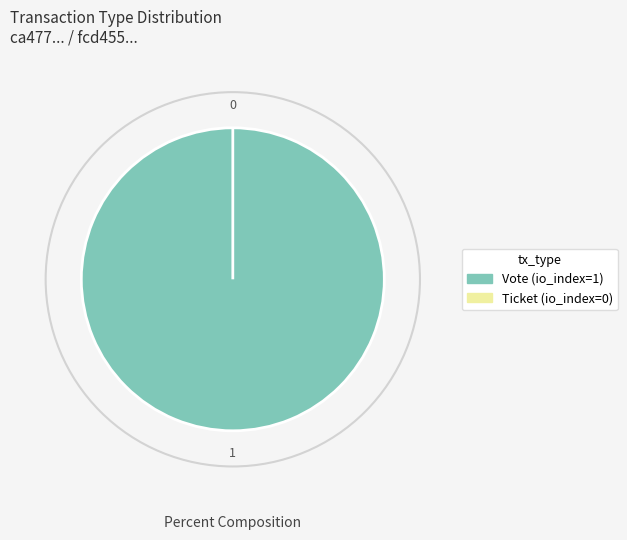

True or false: Ticket accounts for 5% of the total.

False